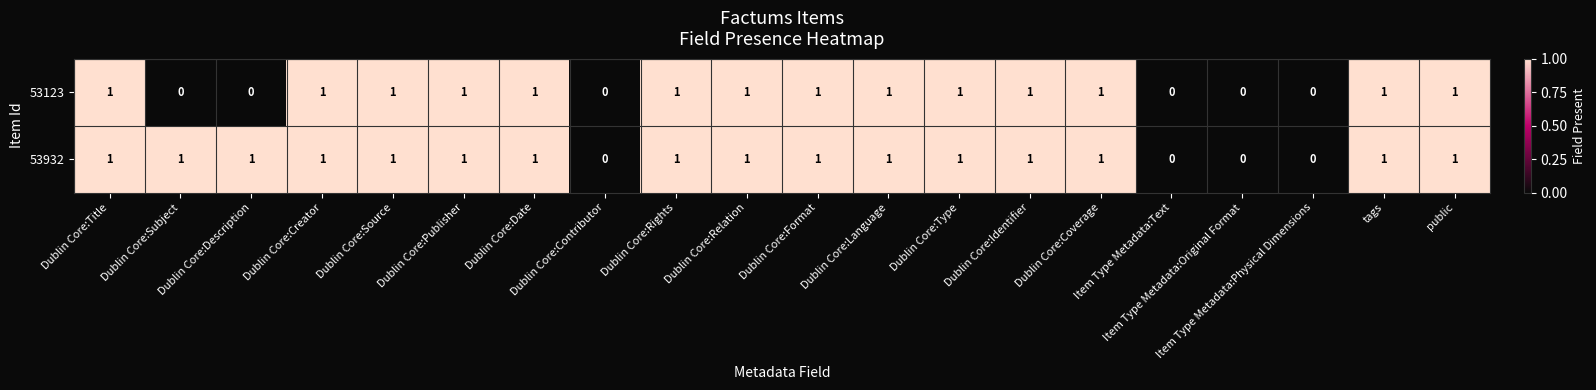

Rank the series by their average value, from highest to lowest.

53932, 53123